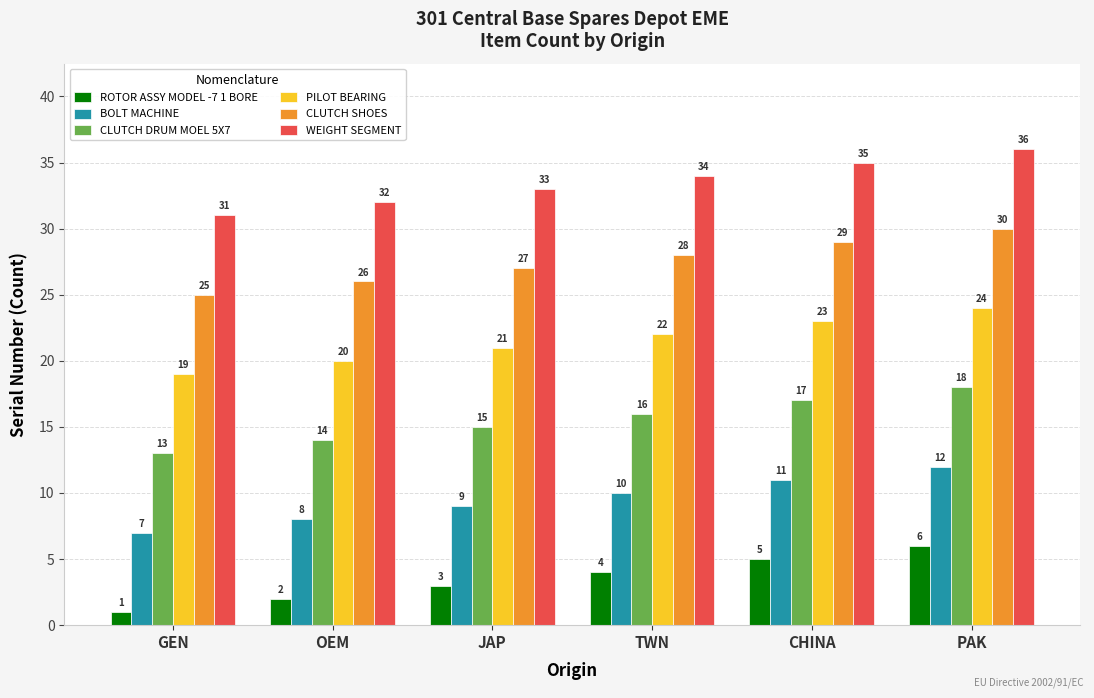

Is it true that CLUTCH SHOES equals 27 at JAP?

True